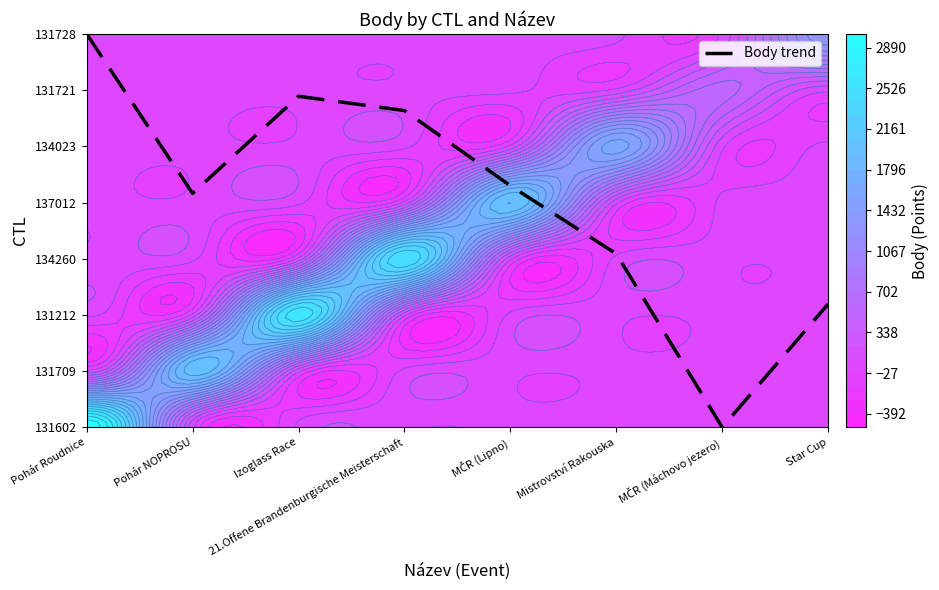

Reading left to right, extract all data points from this chart.

Pohár Roudnice=7.0	Pohár NOPROSU=4.2	Izoglass Race=5.9	21.Offene Brandenburgische Meisterschaft=5.6	MČR (Lipno)=4.3	Mistrovství Rakouska=3.1	MČR (Máchovo jezero)=0.0	Star Cup=2.2